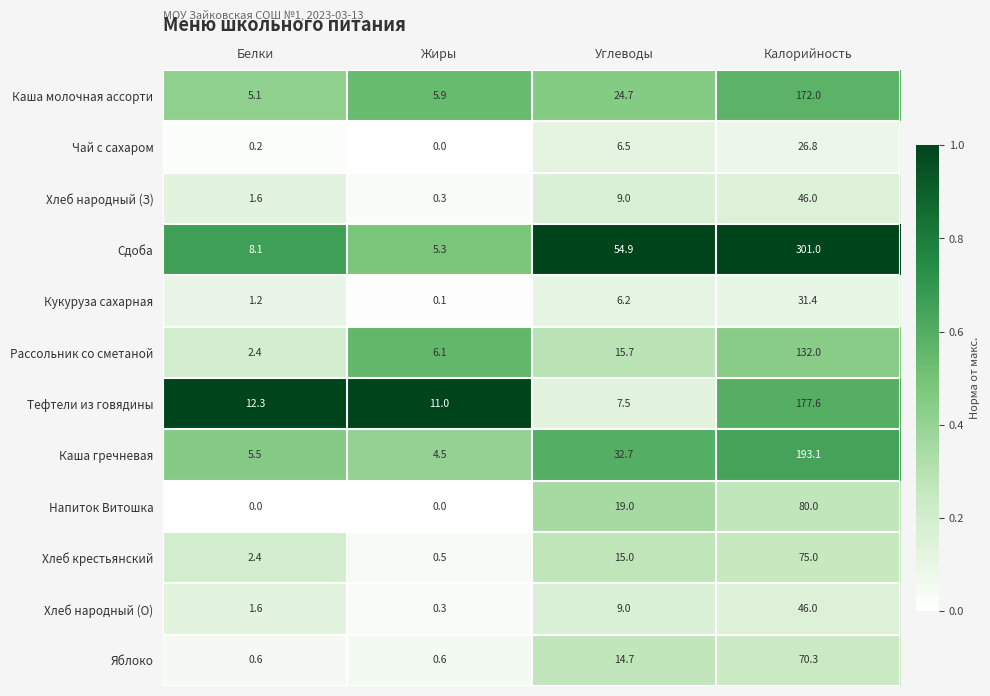

What is the difference between the highest and lowest values at Жиры?

11.0